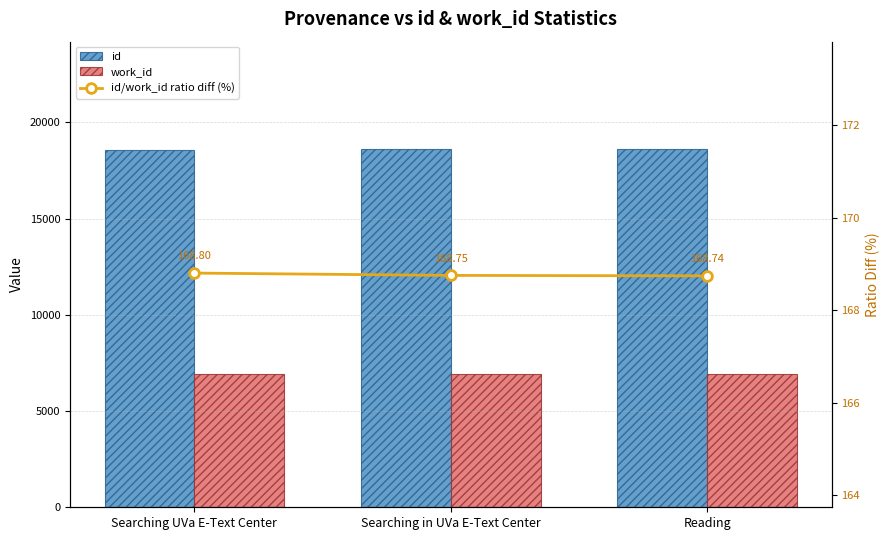

What is the difference between the maximum and minimum values in the id series?

31.0